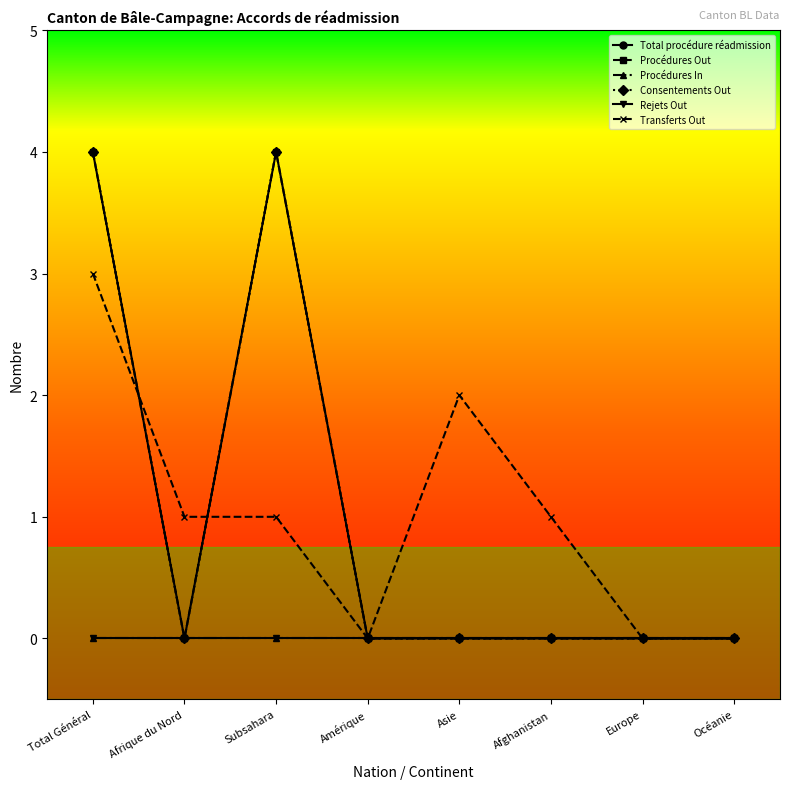

At which category does Procédures Out reach its first local valley?

Afrique du Nord